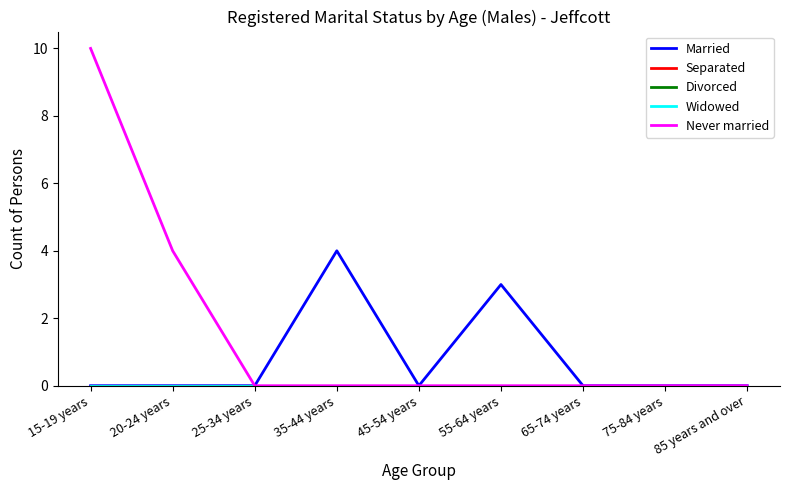

In Married, how many points are higher than both neighbors (excluding endpoints)?

2